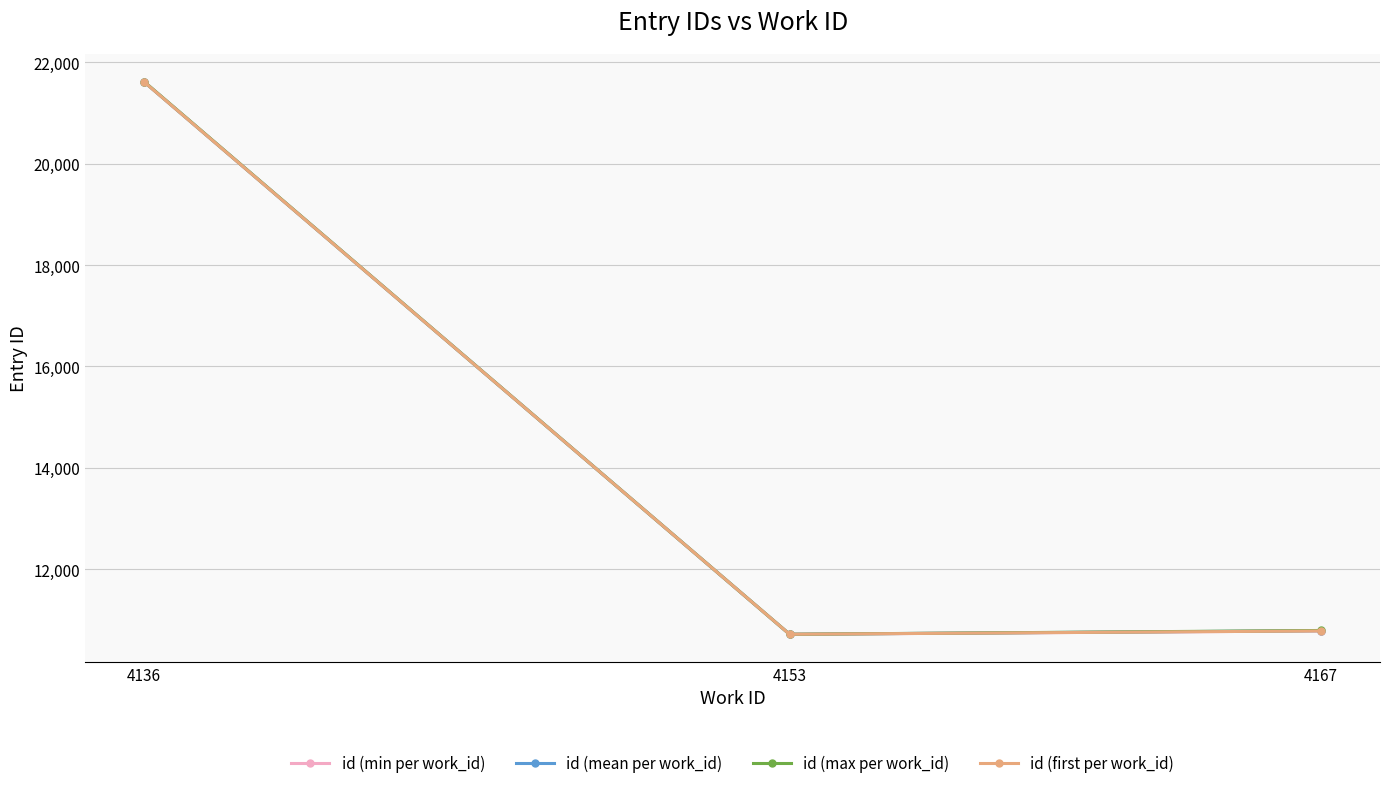

What is the value of the id (mean per work_id) point at the 3rd from the left?

10786